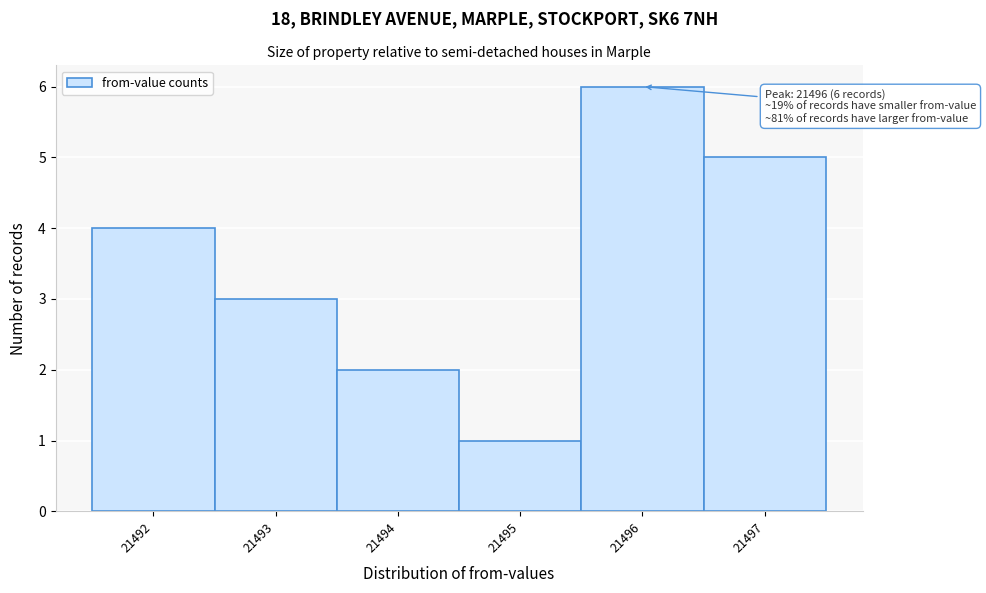

Which range on the x-axis has the tallest bar?

21495.5 to 21496.5